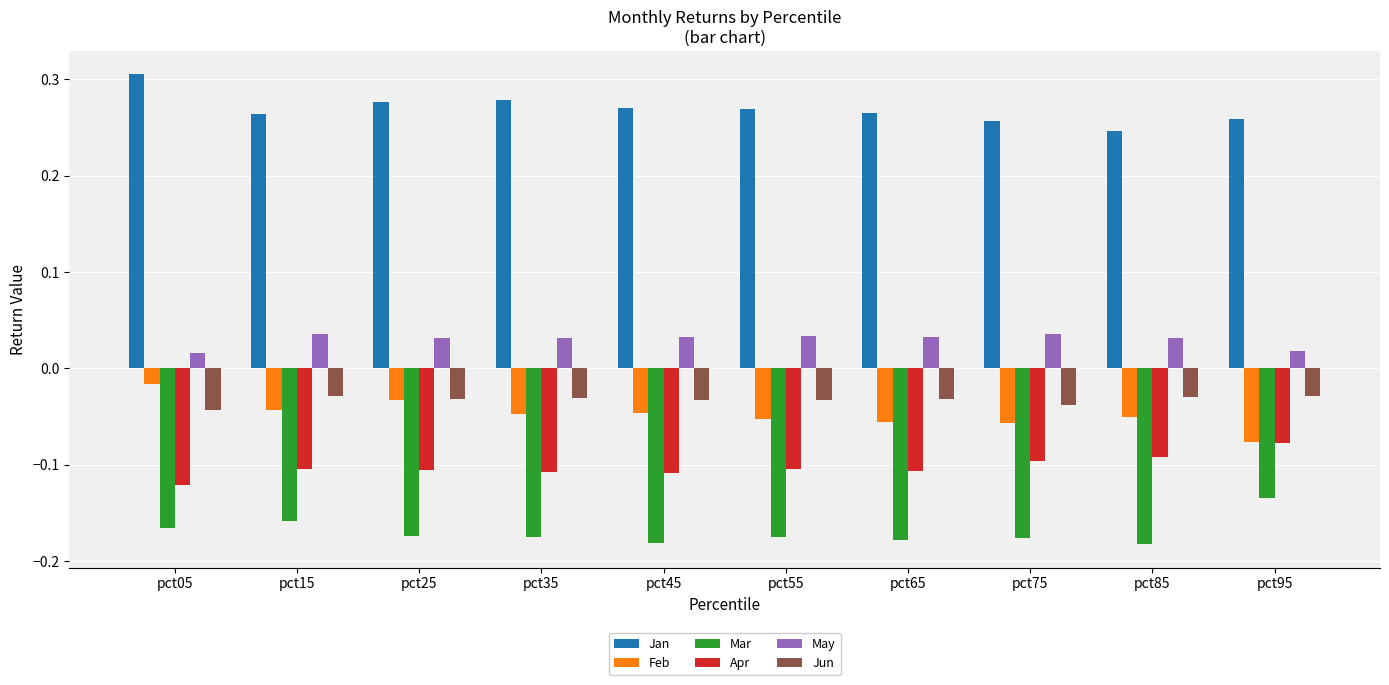

At which category does the chart reach its peak across all series?

pct05